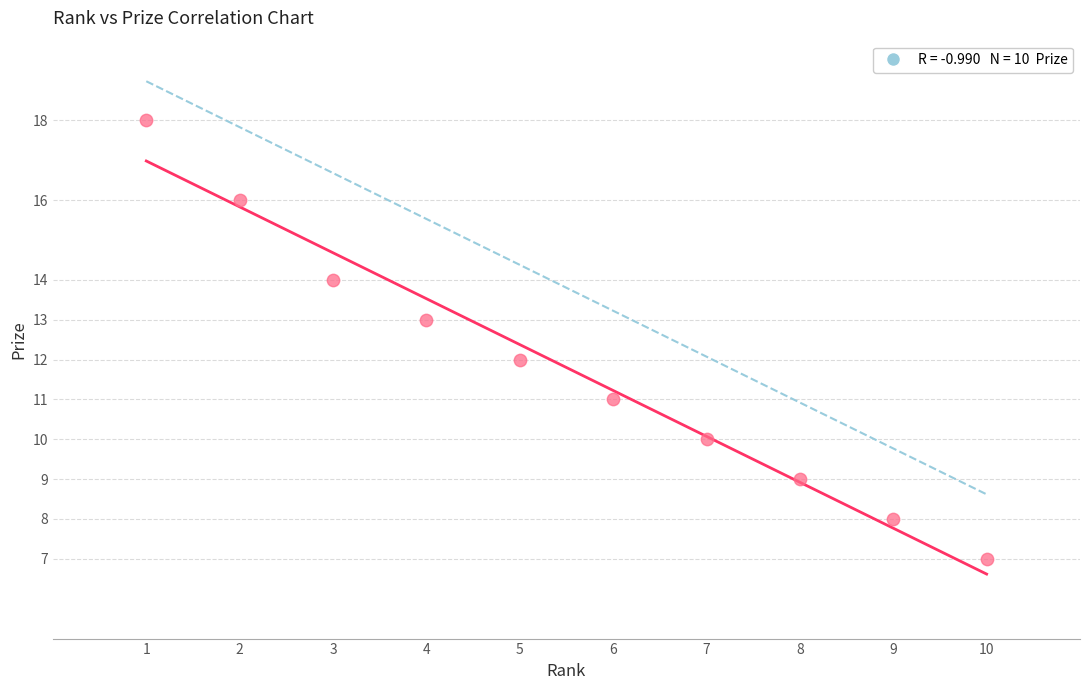

What is the average Y value?

12